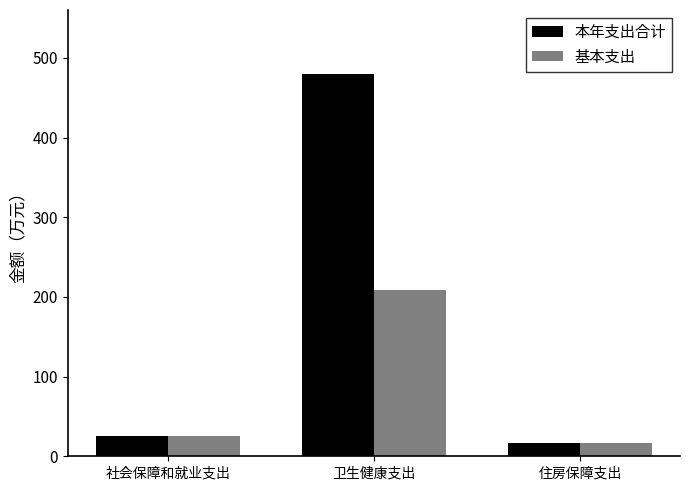

What is the difference between the maximum and minimum values in the 本年支出合计 series?

463.1